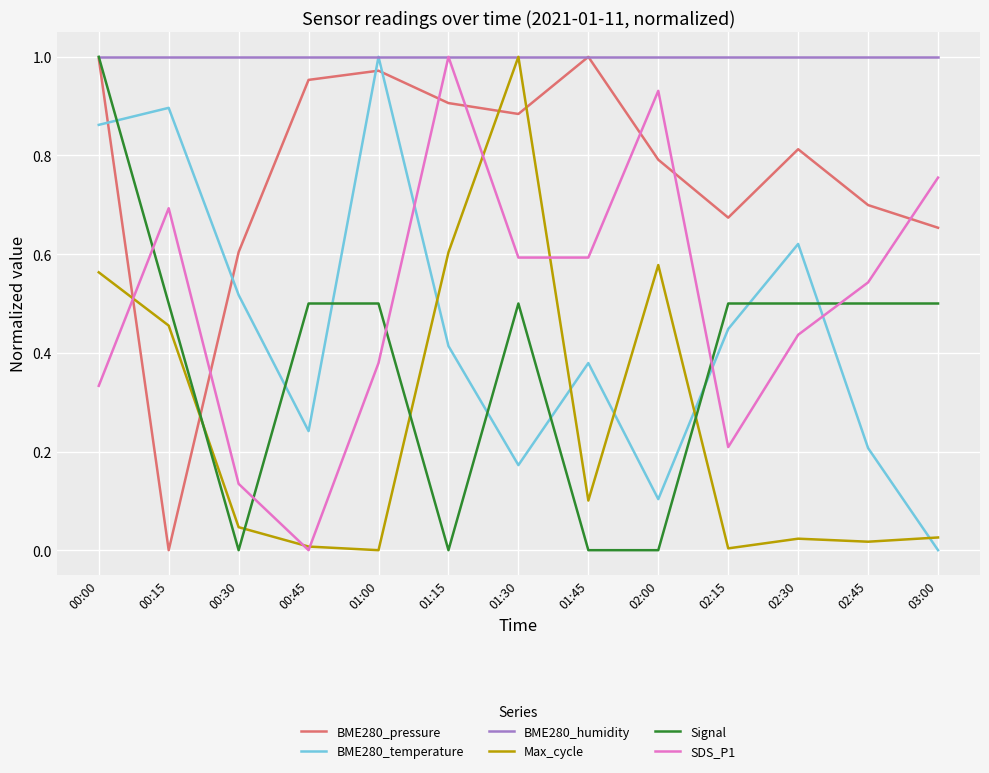

At which category does BME280_pressure reach its first local valley?

00:15